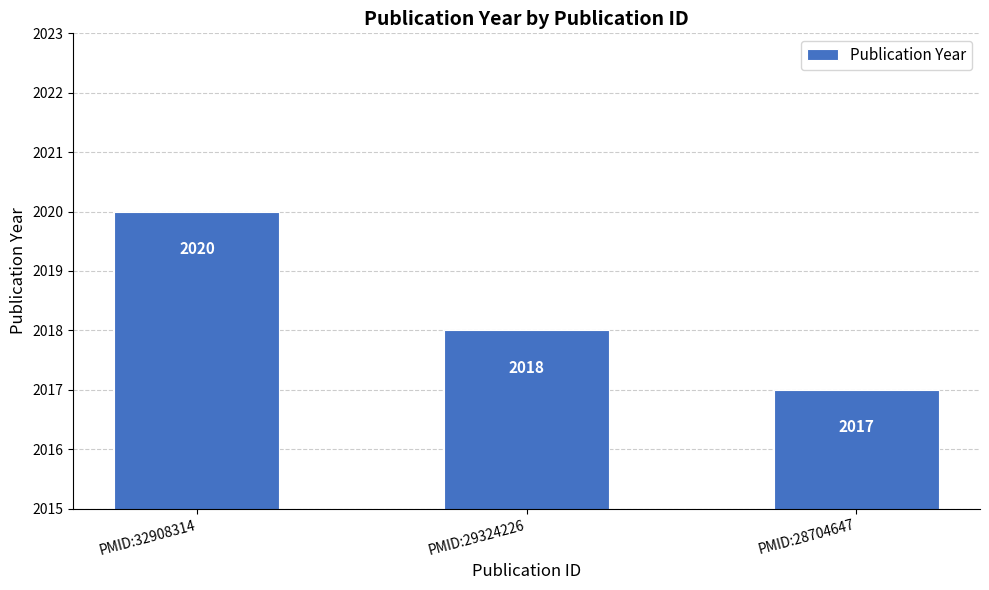

Are the bars horizontal?

No